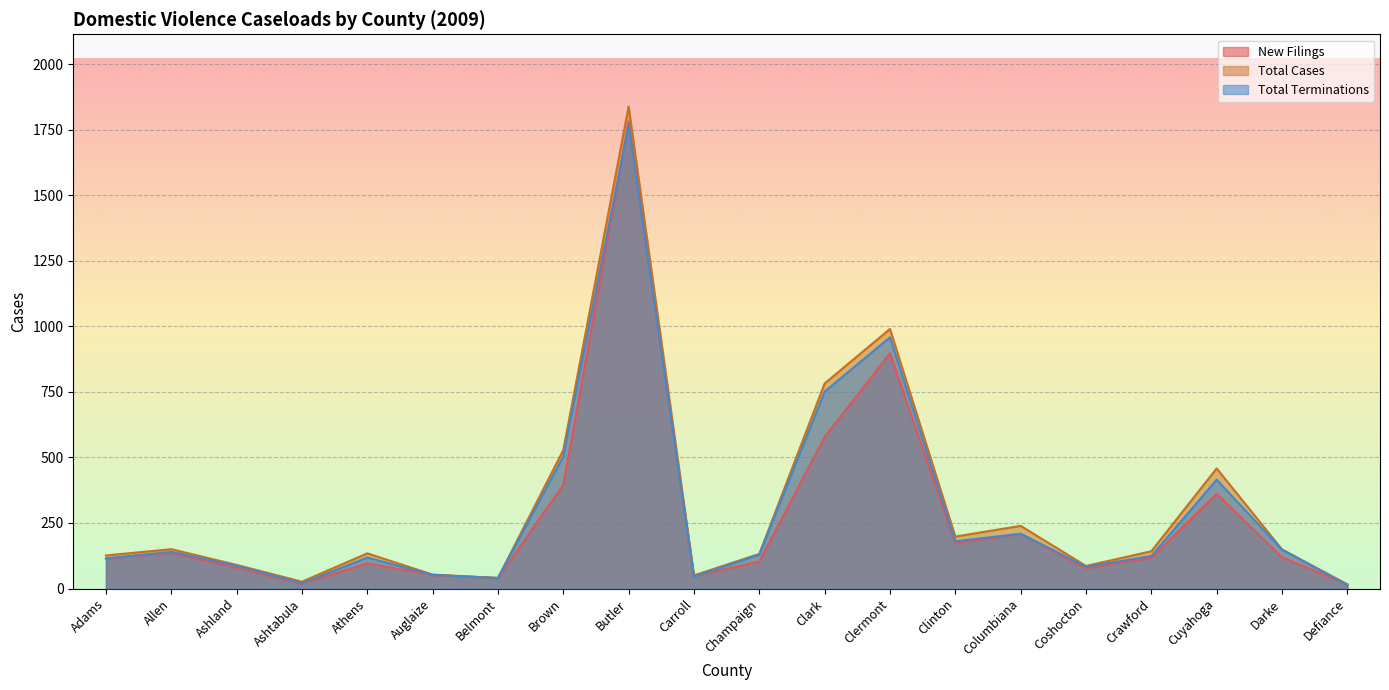

Which category has the lowest value in the Total Cases series?

Defiance